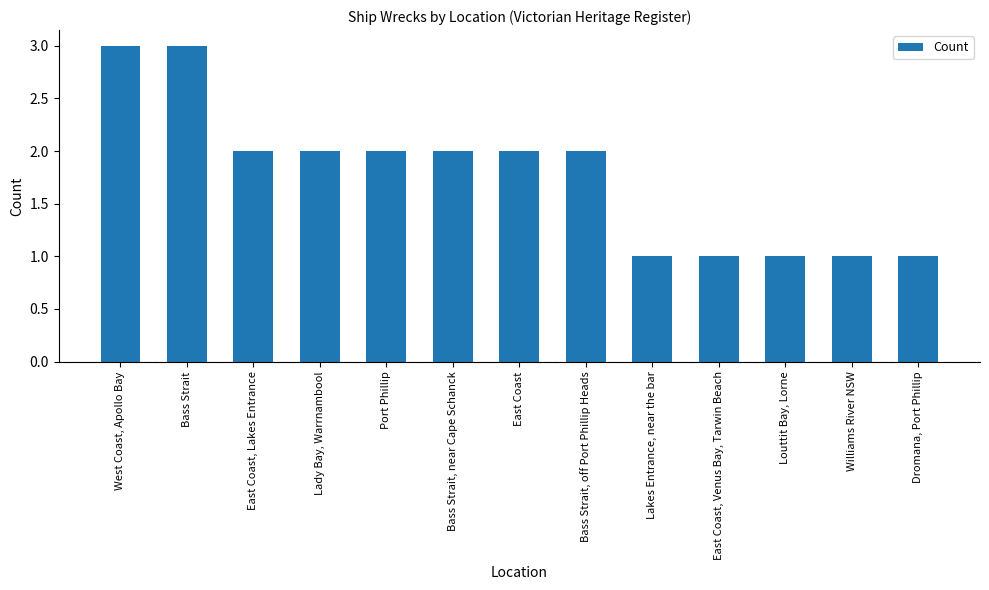

Between Port Phillip and Louttit Bay, Lorne, which is larger?

Port Phillip